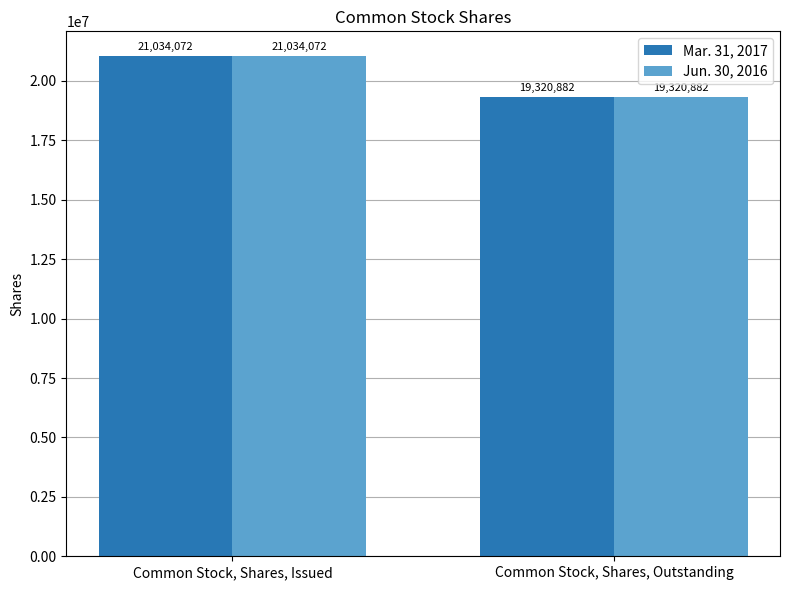

What is the average value of the Jun. 30, 2016 series?

20177477